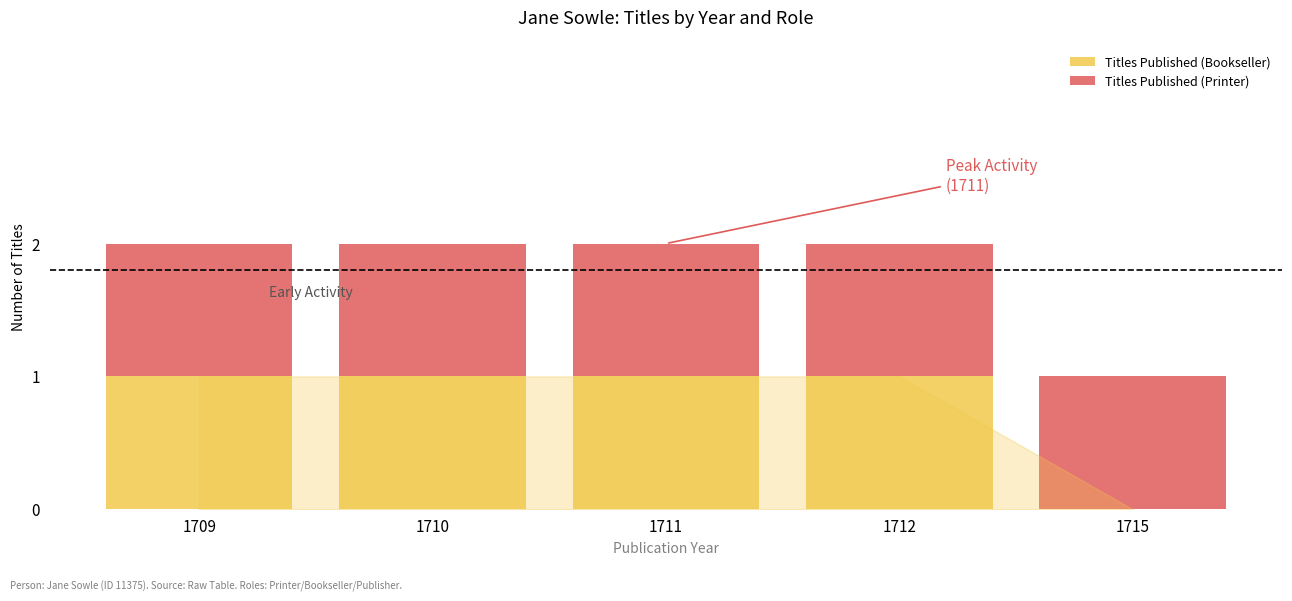

Reading left to right, list the values for the Titles Published (Bookseller) series.

1709=1	1710=1	1711=1	1712=1	1715=0